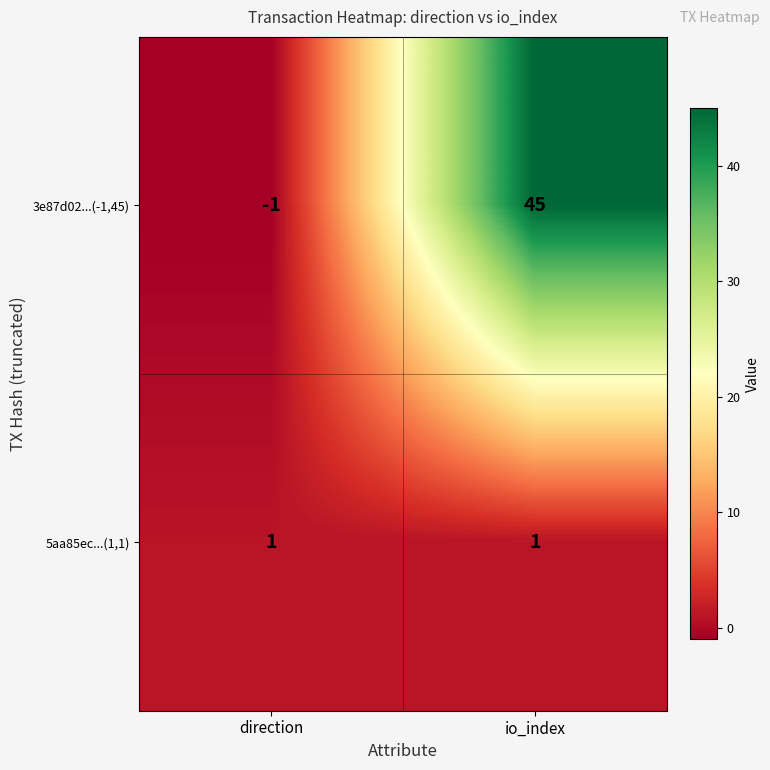

Count the number of data series in this chart.

2